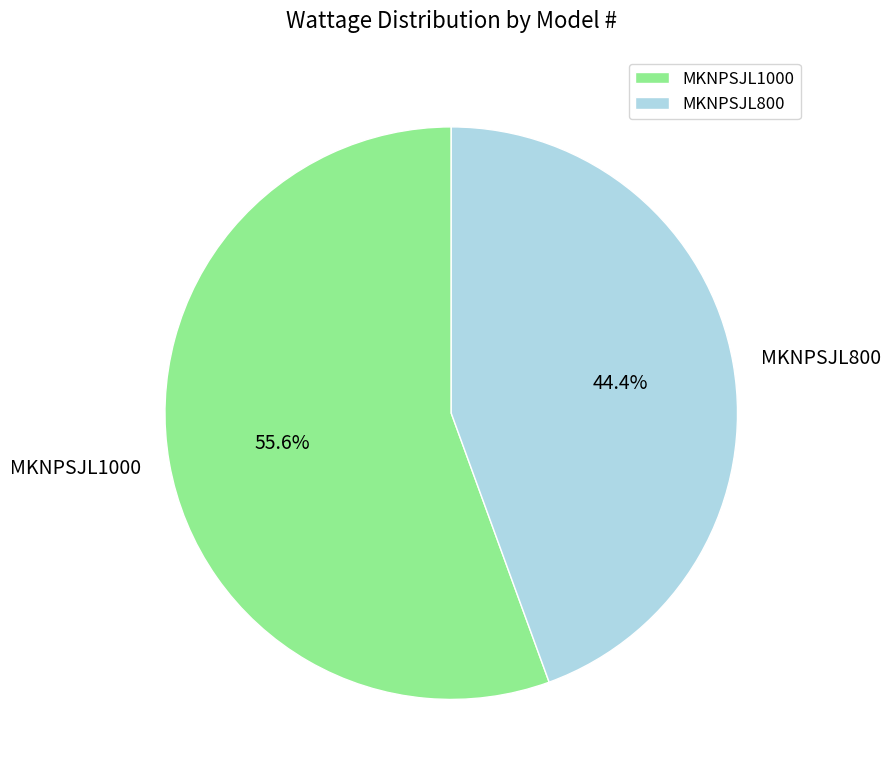

How many slices are in this pie chart?

2